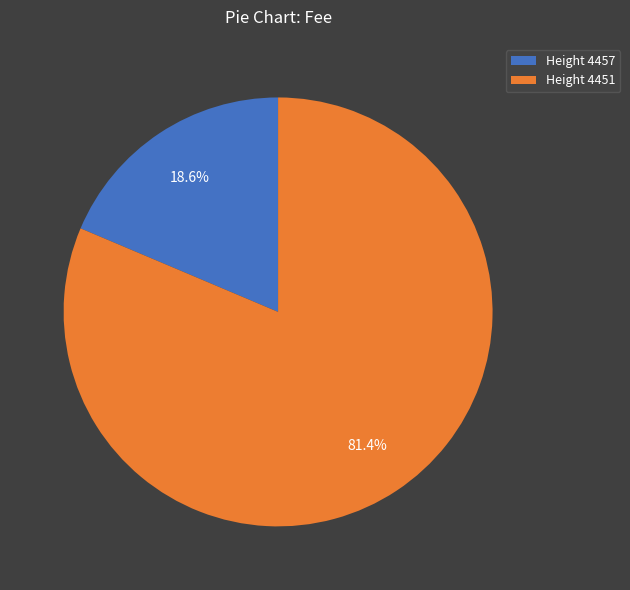

What percentage do Height 4457 and Height 4451 together represent?

100.0%